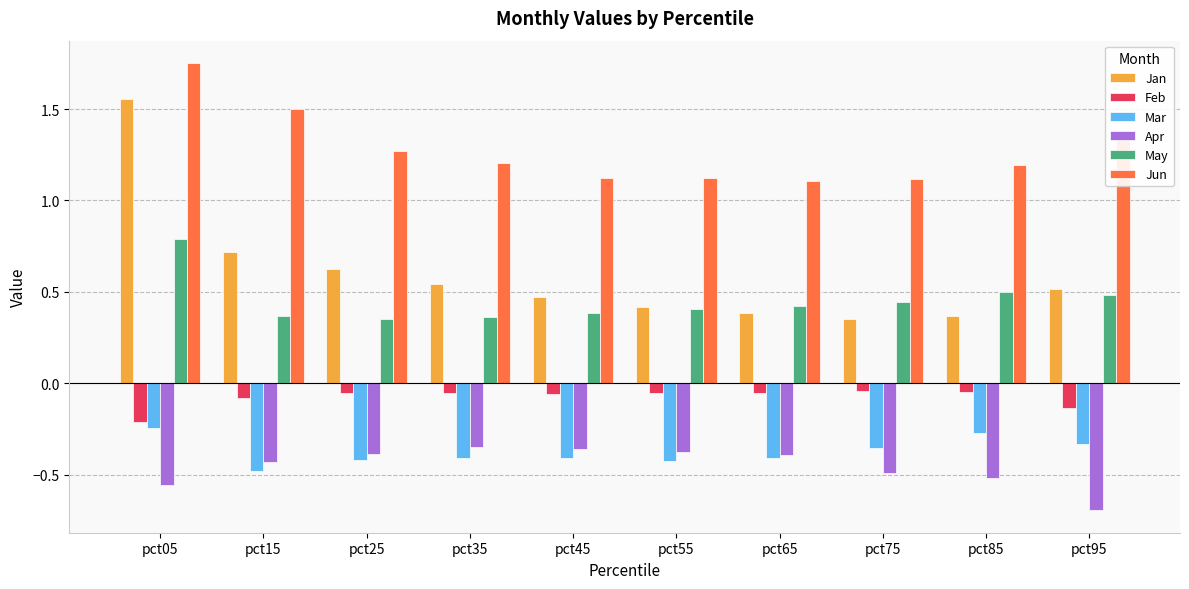

Which label corresponds to the smallest value in the chart?

pct95